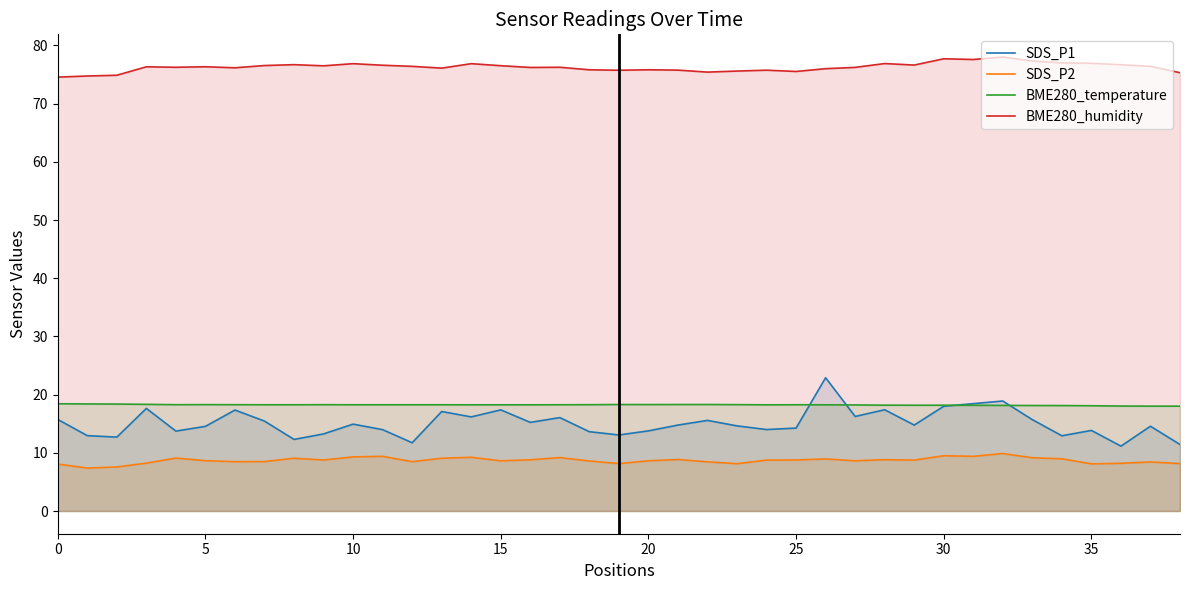

List the series in order of their peak value, highest first.

BME280_humidity, SDS_P1, BME280_temperature, SDS_P2